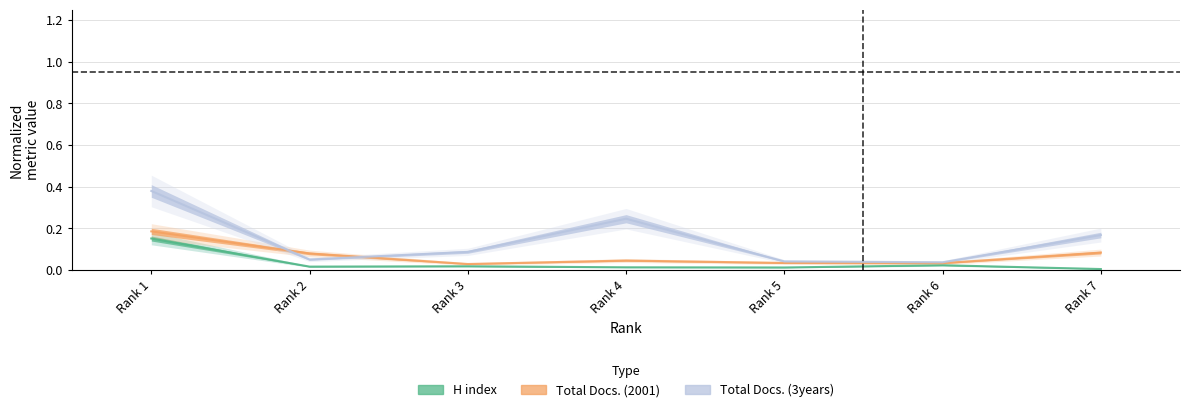

What are all the series names shown in the legend?

H index, Total Docs. (2001), Total Docs. (3years)